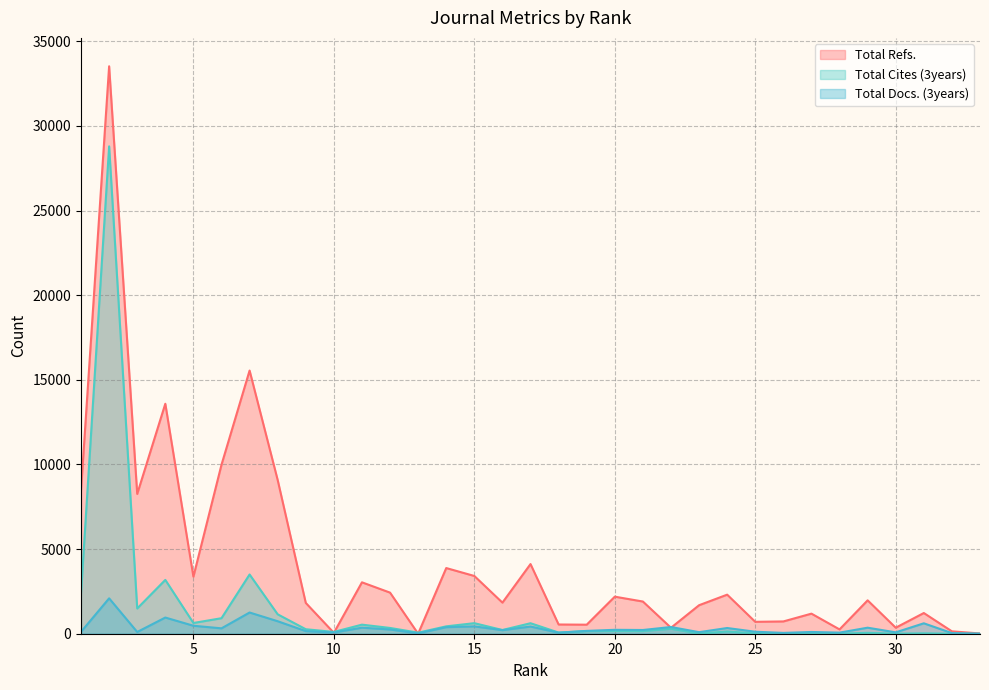

Rank the series by their maximum value, from lowest to highest.

Total Docs. (3years), Total Cites (3years), Total Refs.